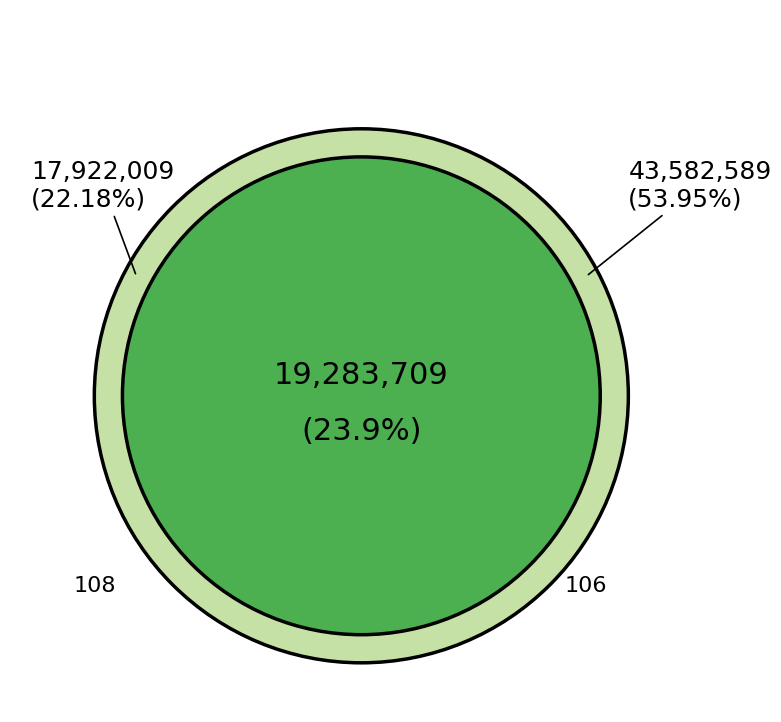

Is 104 the majority of the pie?

No